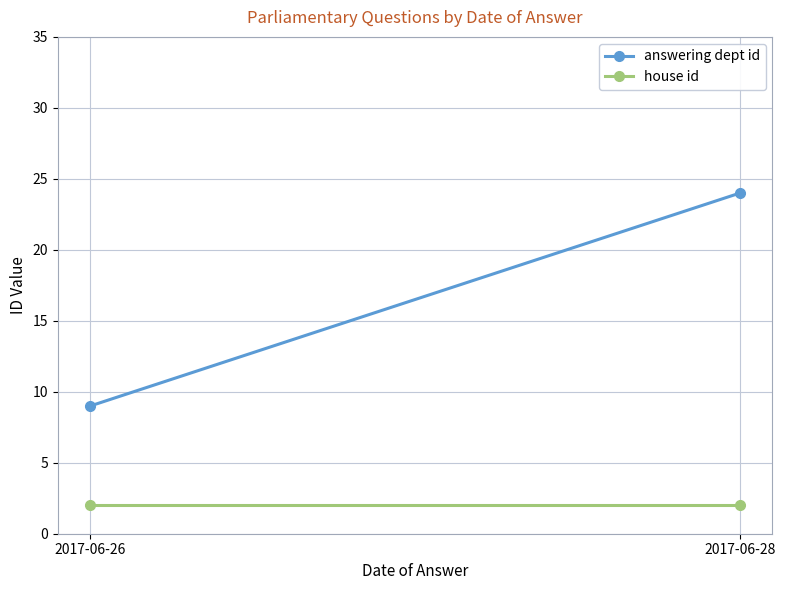

What is the total value across all series at 2017-06-26?

11